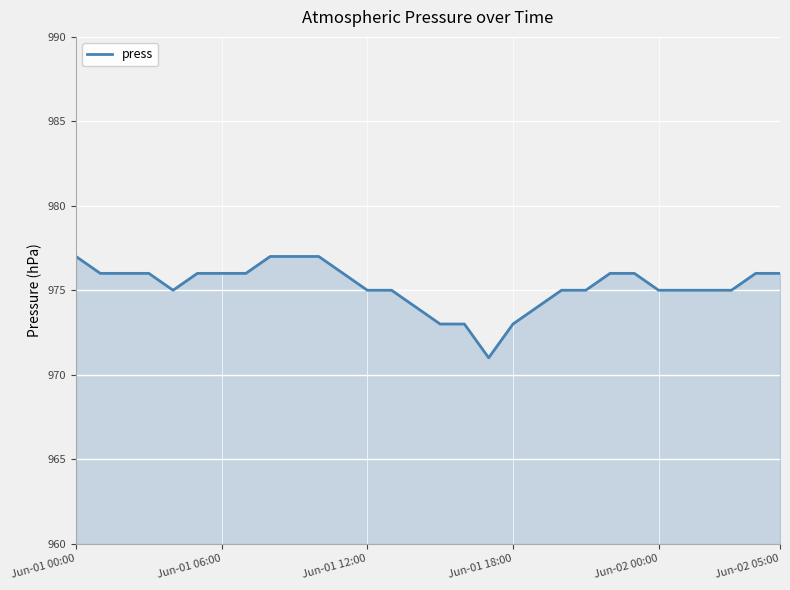

What is the difference between the maximum and minimum values?

6